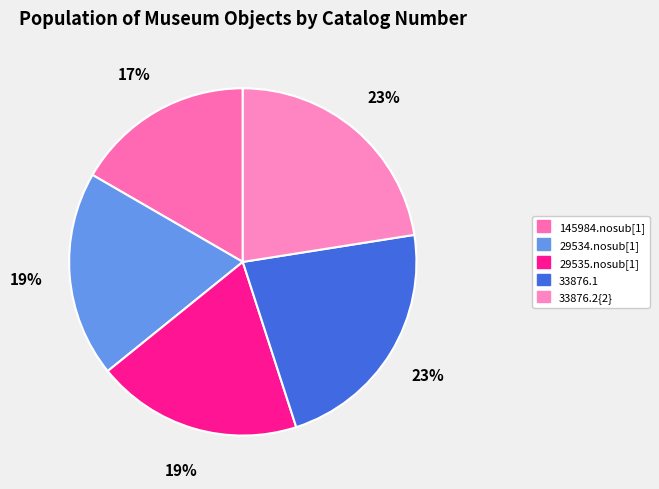

Which category has the smallest portion of the pie?

145984.nosub[1]